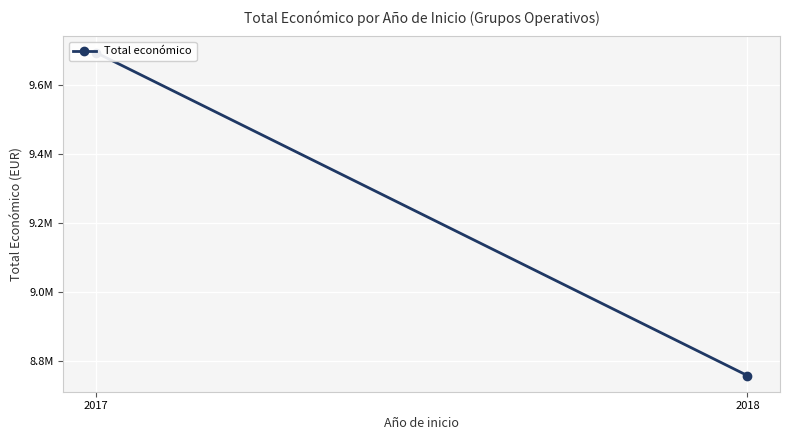

What is the sum of all values?

18454471